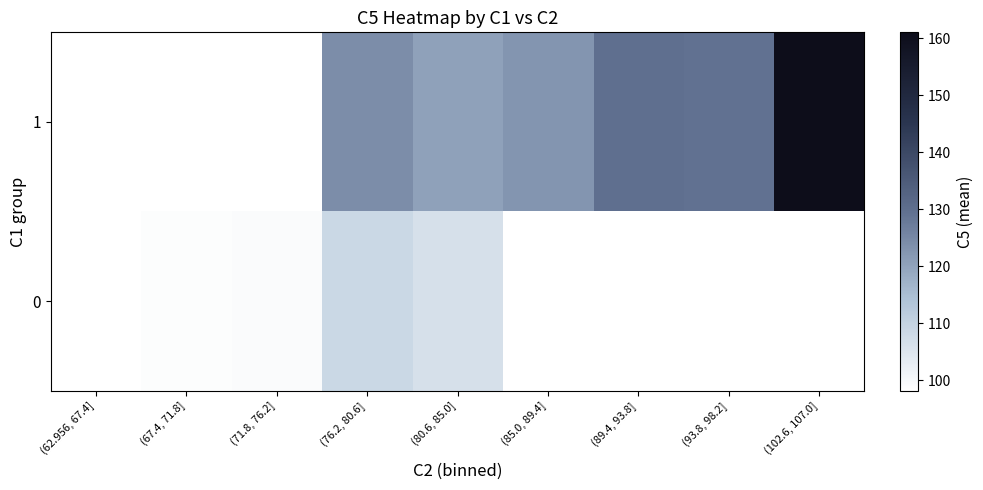

Is the value of 0 at (76.2, 80.6] greater than the value of 1 at (102.6, 107.0]?

No